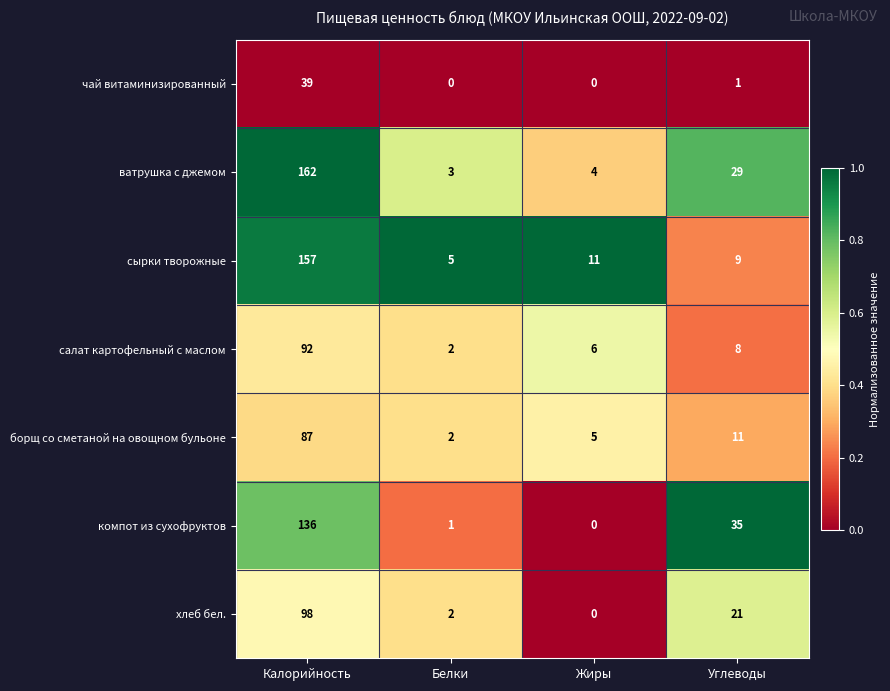

What is the spread (max minus min) of values at Белки?

5